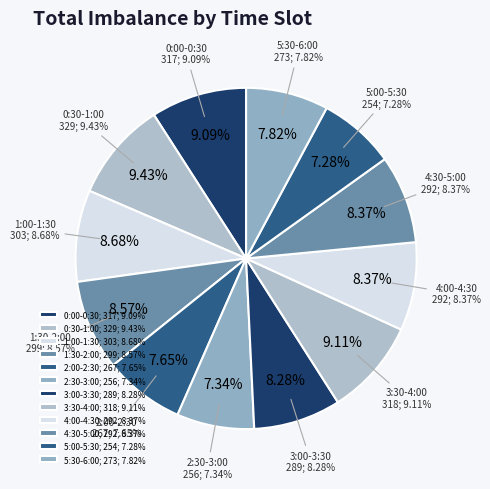

Count the number of slices in the pie.

12